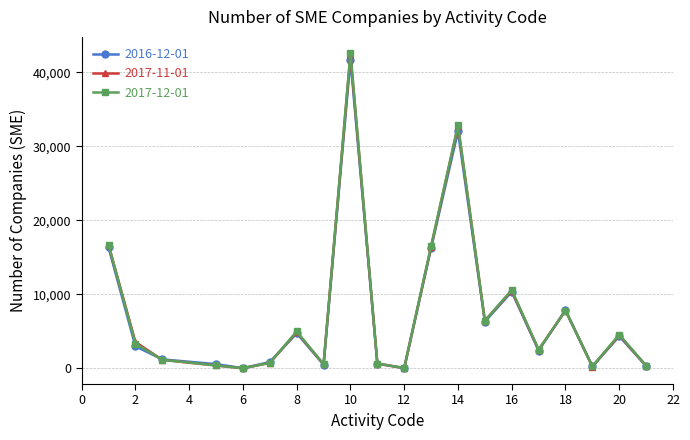

How many values in the 2017-12-01 series are below 3354?

10